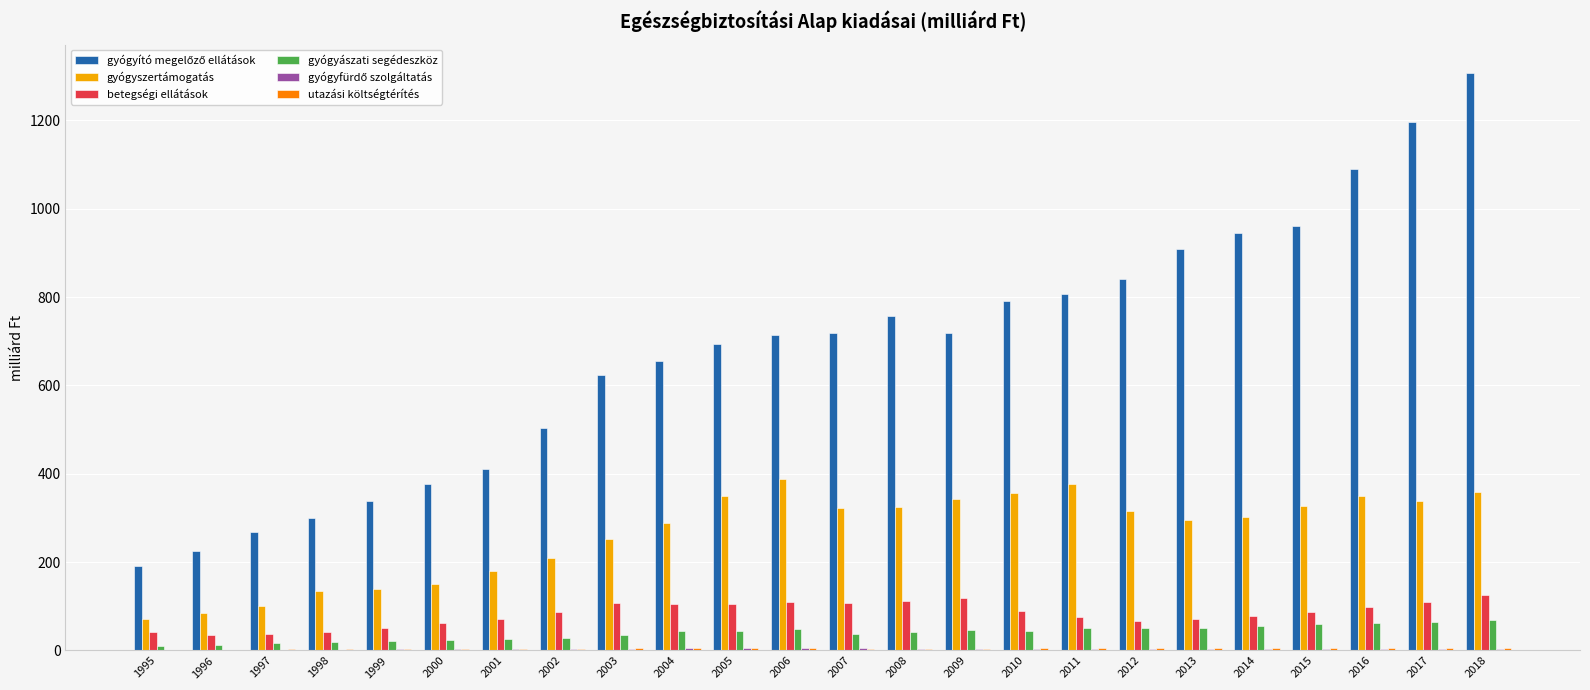

What is the sum of all gyógyszertámogatás values?

6362.8